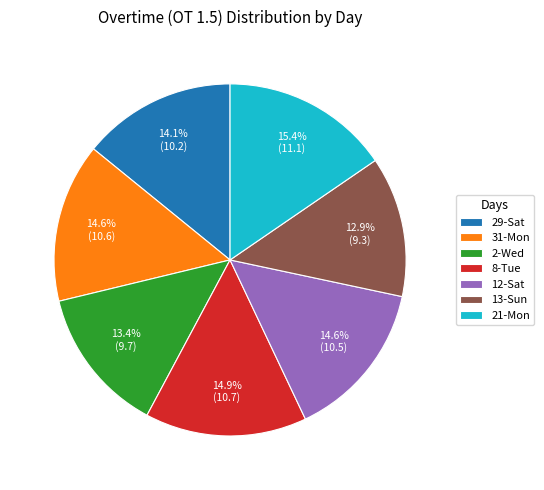

What percentage is the 12-Sat slice, to the nearest percent?

15%